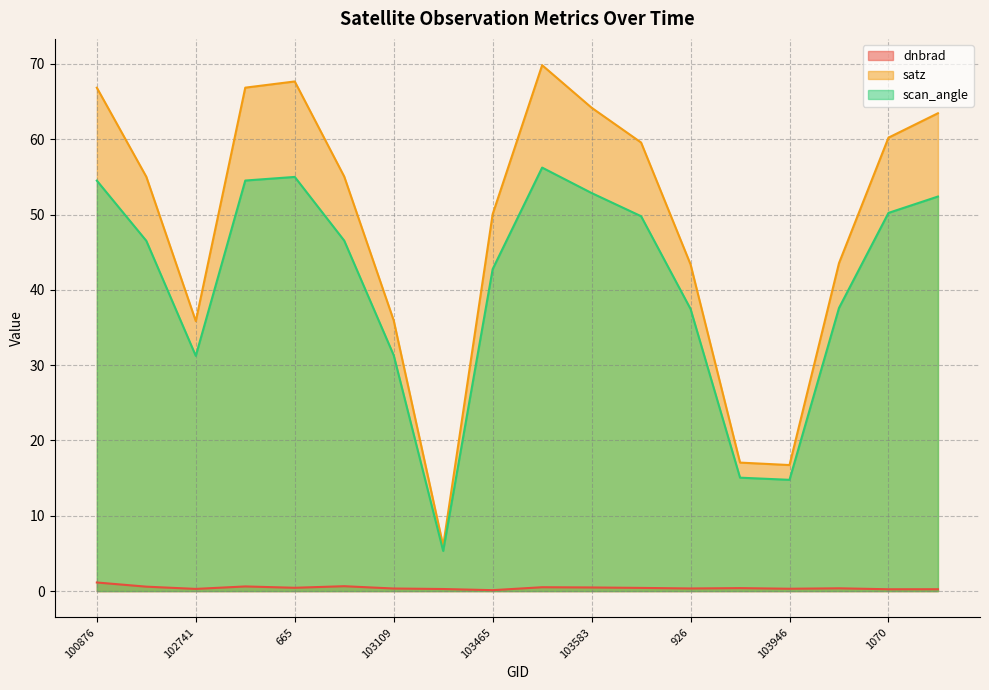

The scan_angle series shows 52.9 at 103583. True or false?

True